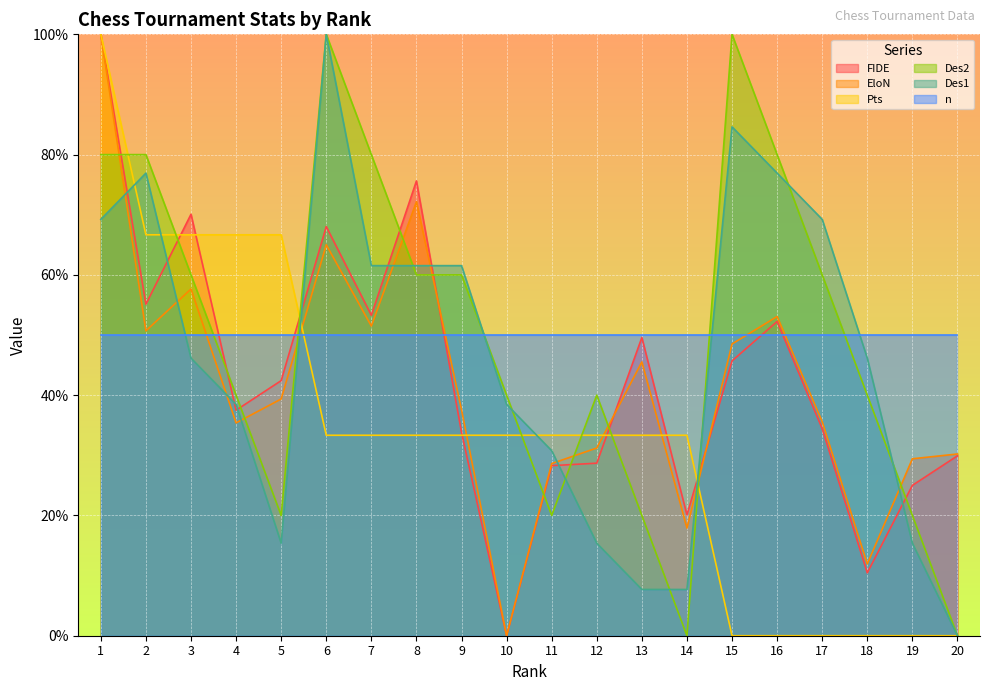

True or false: EloN has a value of 29.4 at 19.

True